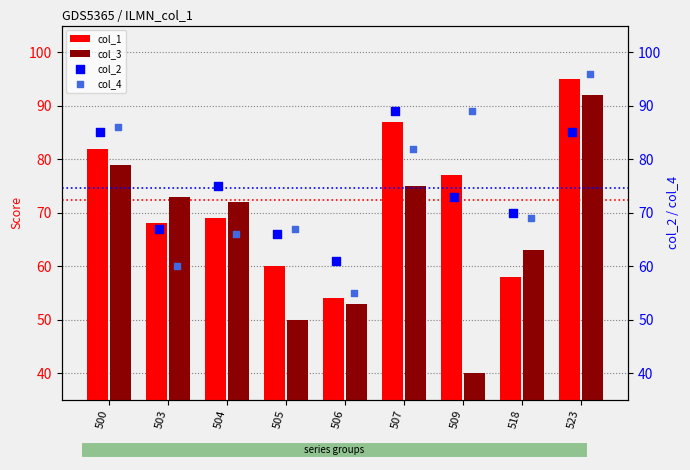

True or false: col_1 has a value of 34 at 503.

False